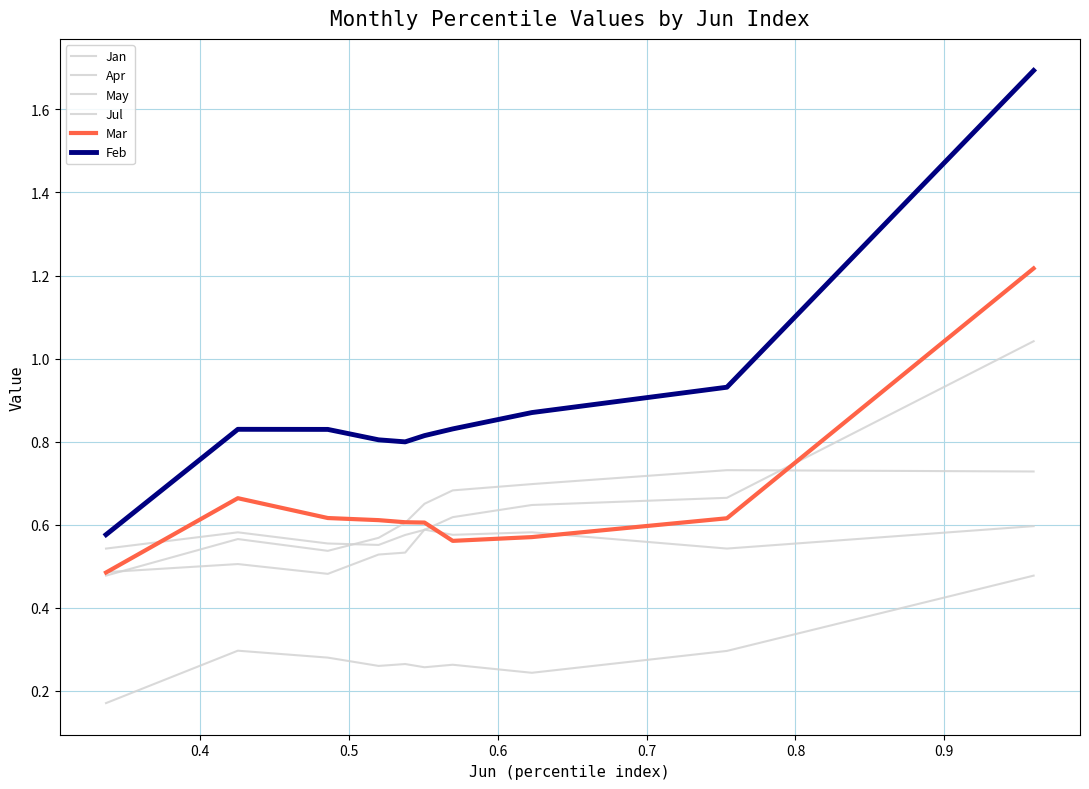

True or false: Mar and Apr cross at least once.

False